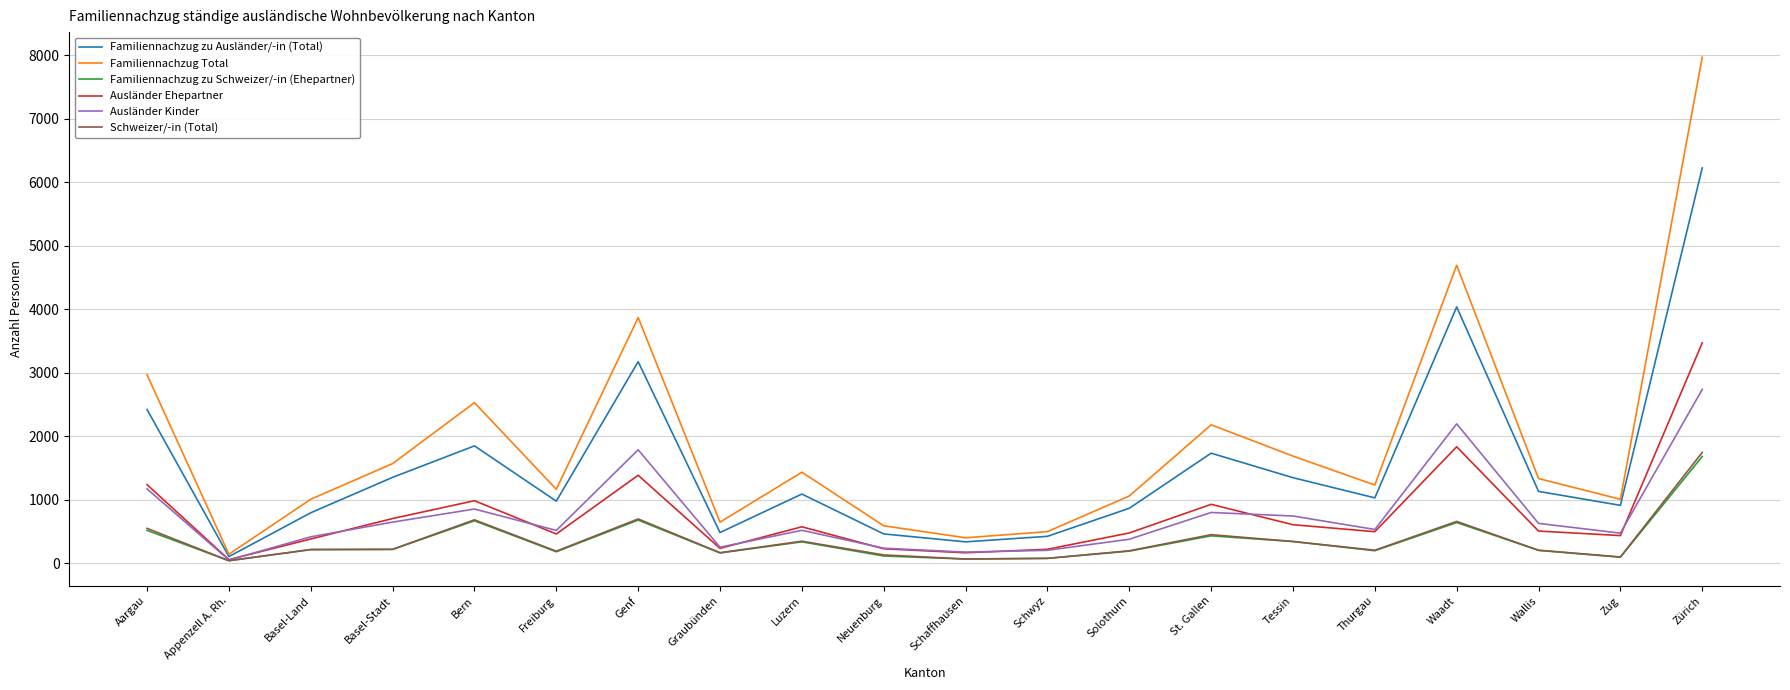

What is the smallest value displayed?

37